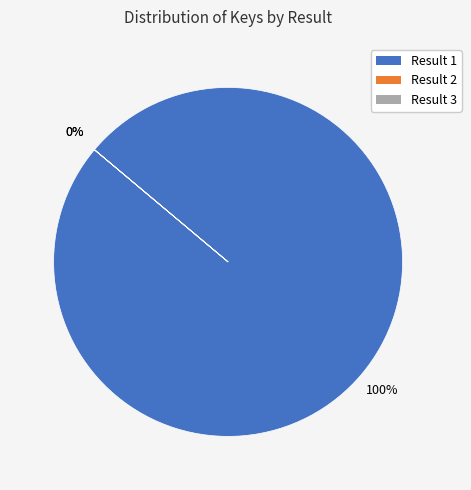

Rank the categories by value from highest to lowest.

Result 1 (85047079), Result 2 (4283), Result 3 (2858)